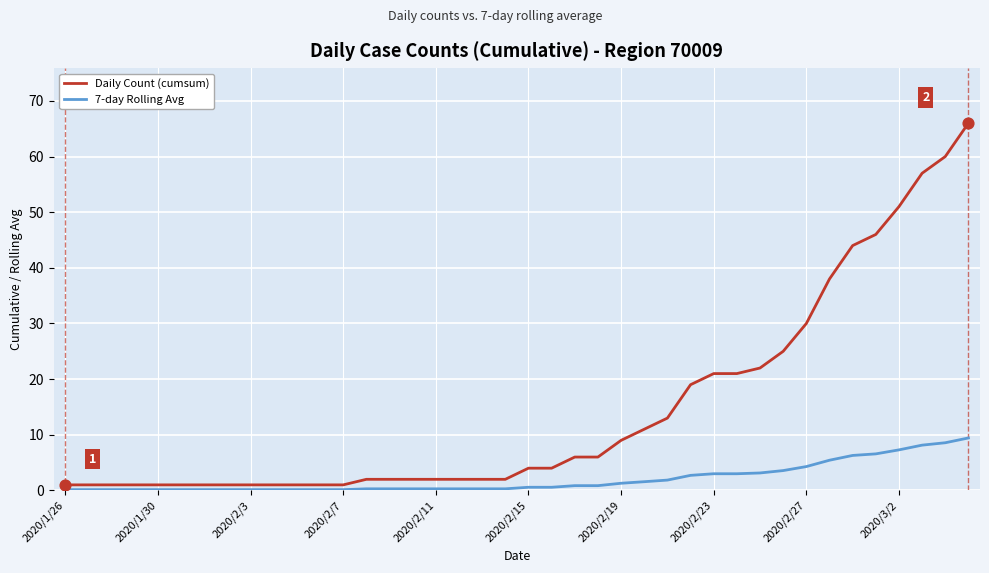

Which series has the largest total across all categories?

Daily Count (cumsum)